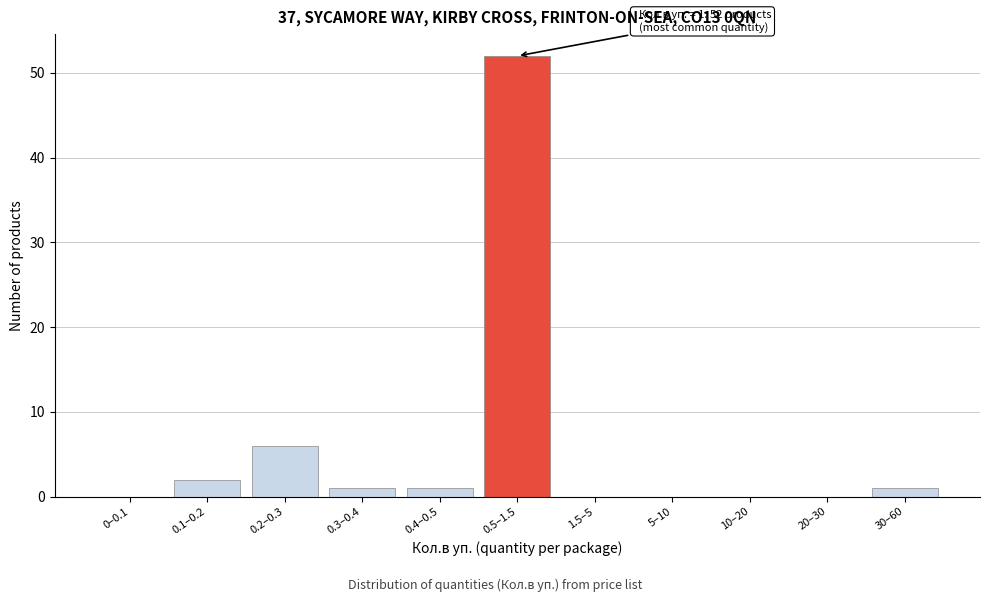

Reading left to right, extract all data points from this chart.

0–0.1=0	0.1–0.2=2	0.2–0.3=6	0.3–0.4=1	0.4–0.5=1	0.5–1.5=52	1.5–5=0	5–10=0	10–20=0	20–30=0	30–60=1